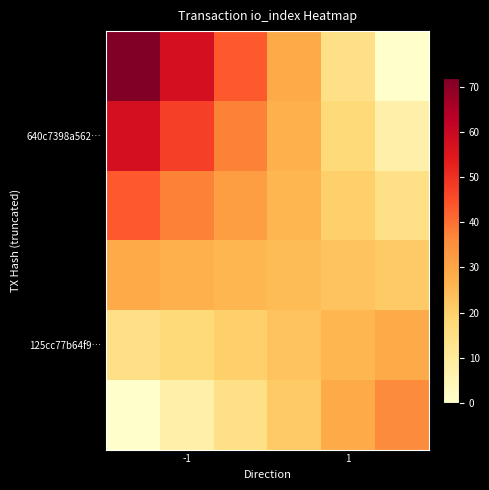

At how many categories does at least one series exceed 6?

6